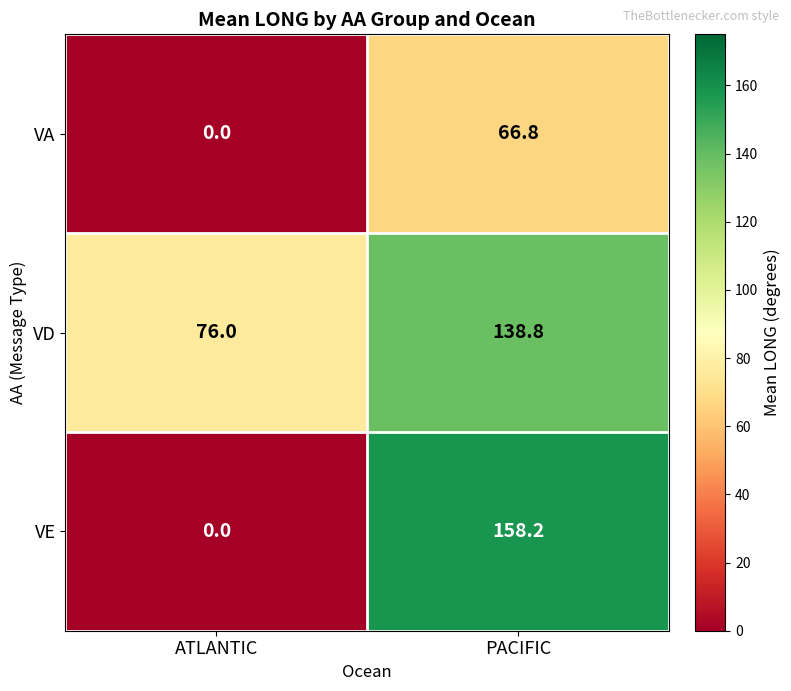

What is the sum of the VD values at PACIFIC and ATLANTIC?

214.8